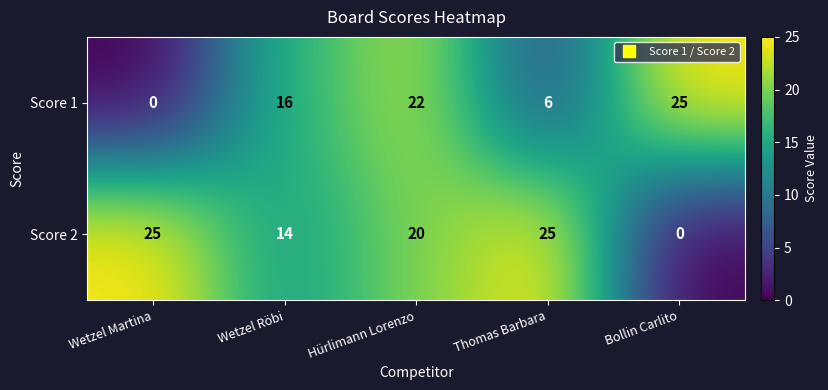

How many distinct data groups are displayed?

2